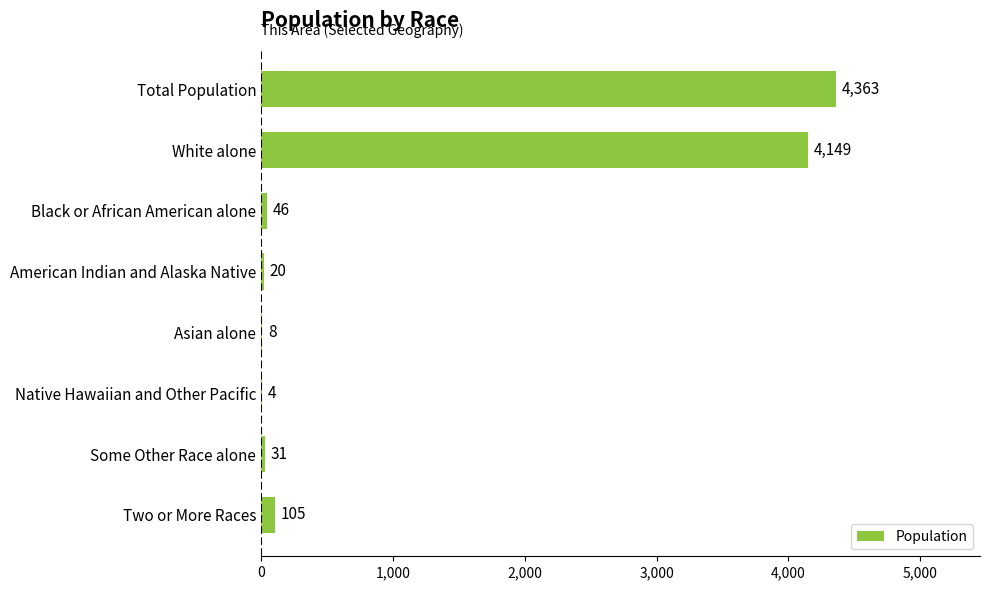

What is the change in value from Native Hawaiian and Other Pacific to Two or More Races?

+101